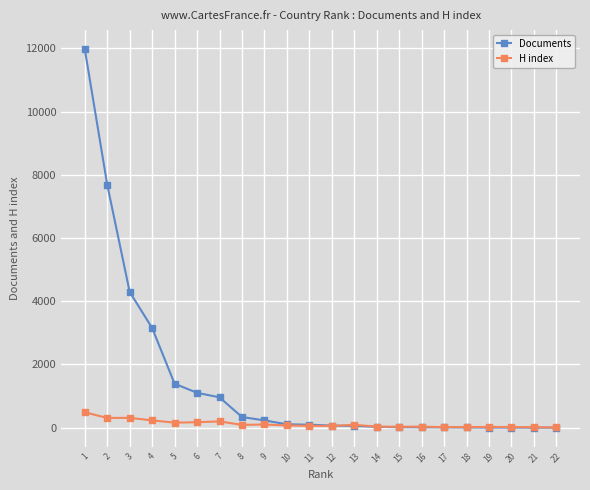

True or false: H index has more than 1 points higher than both neighbors.

True